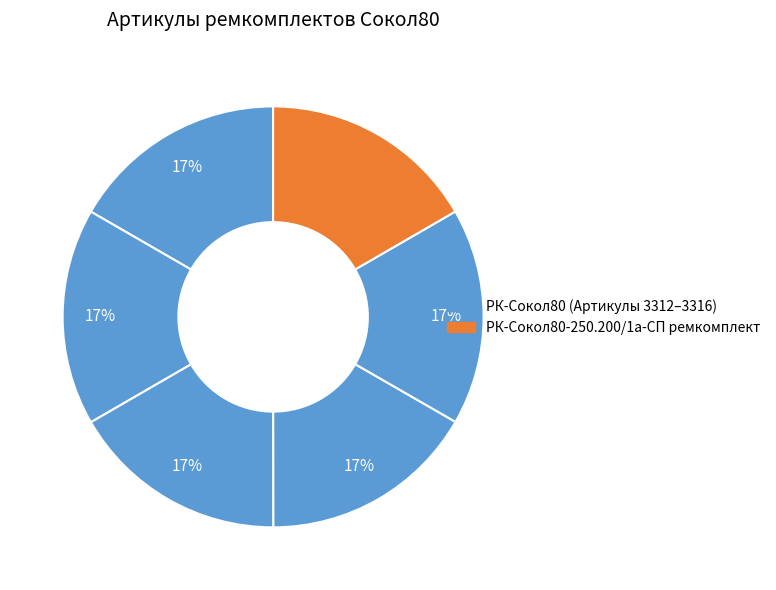

How many segments does this pie chart have?

6